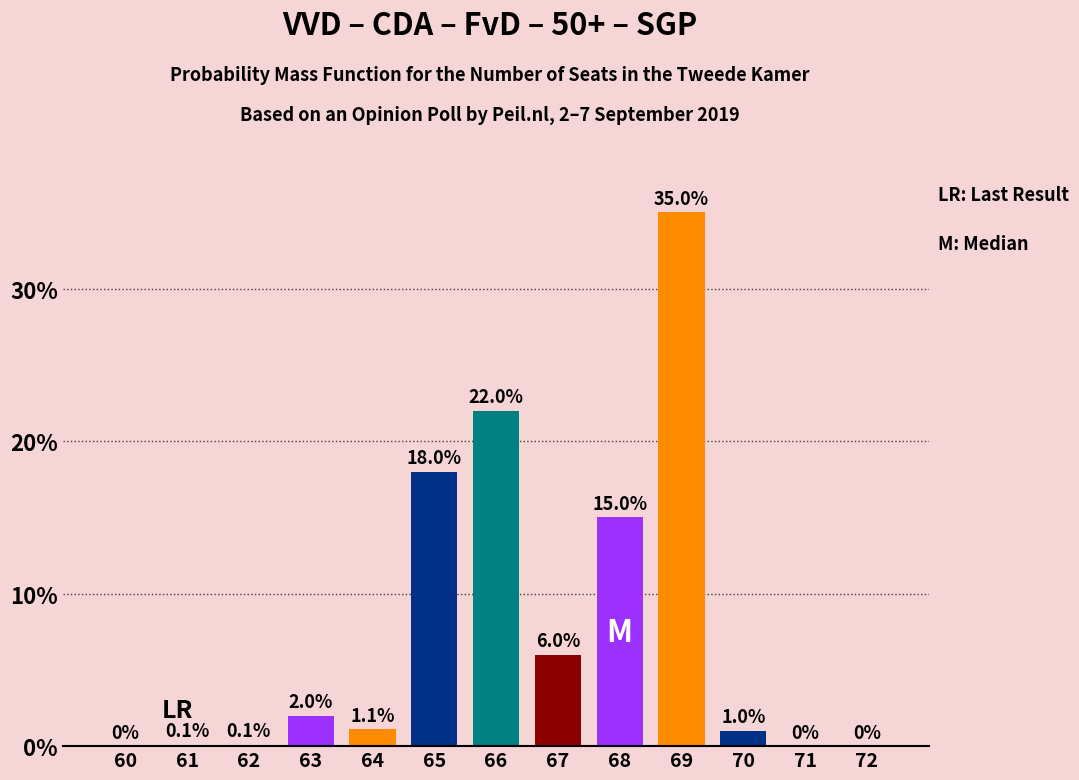

Reading right to left, list all the values displayed in this chart.

72=0.0	71=0.0	70=1.0	69=35.0	68=15.0	67=6.0	66=22.0	65=18.0	64=1.1	63=2.0	62=0.1	61=0.1	60=0.0